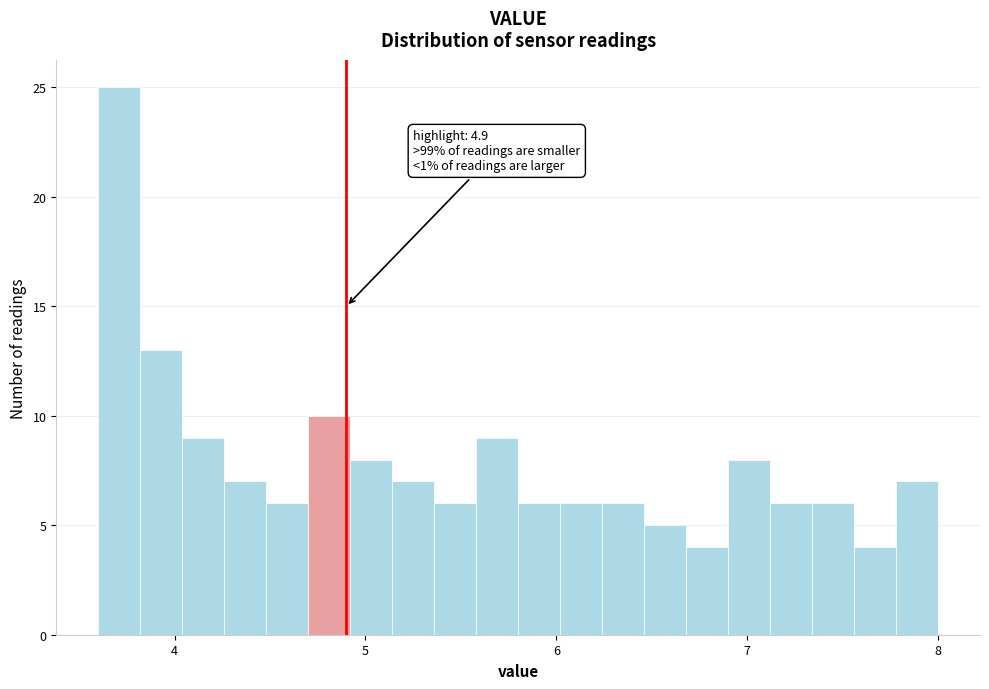

Read against the x-axis, roughly where is the centre of the tallest bar?

3.7